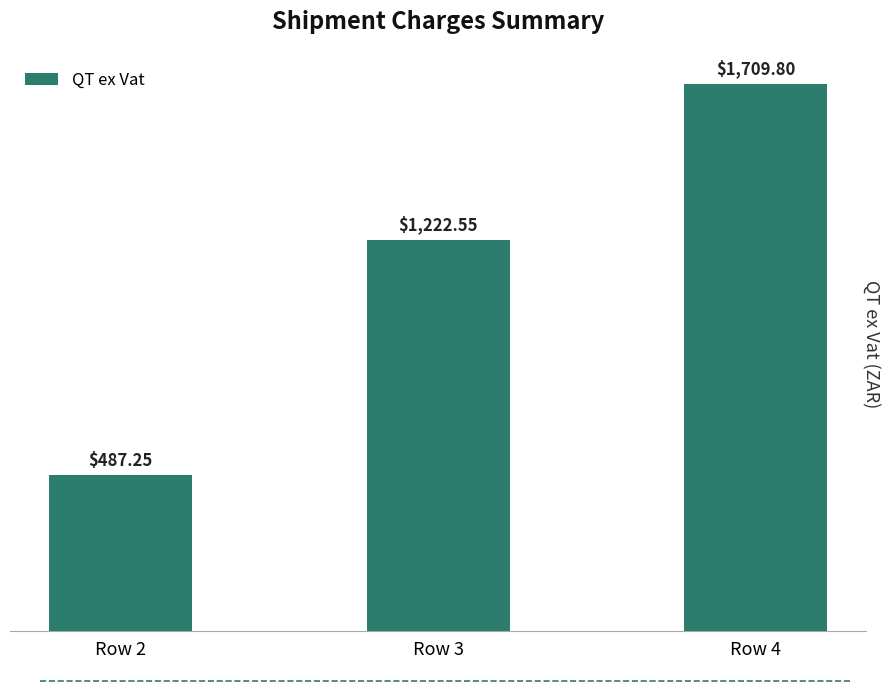

Rank the categories by value from highest to lowest.

Row 4, Row 3, Row 2